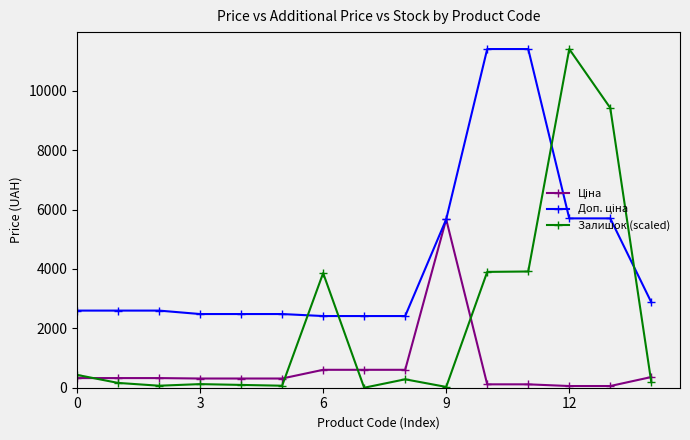

Which series has the largest range (max minus min)?

Залишок (scaled)